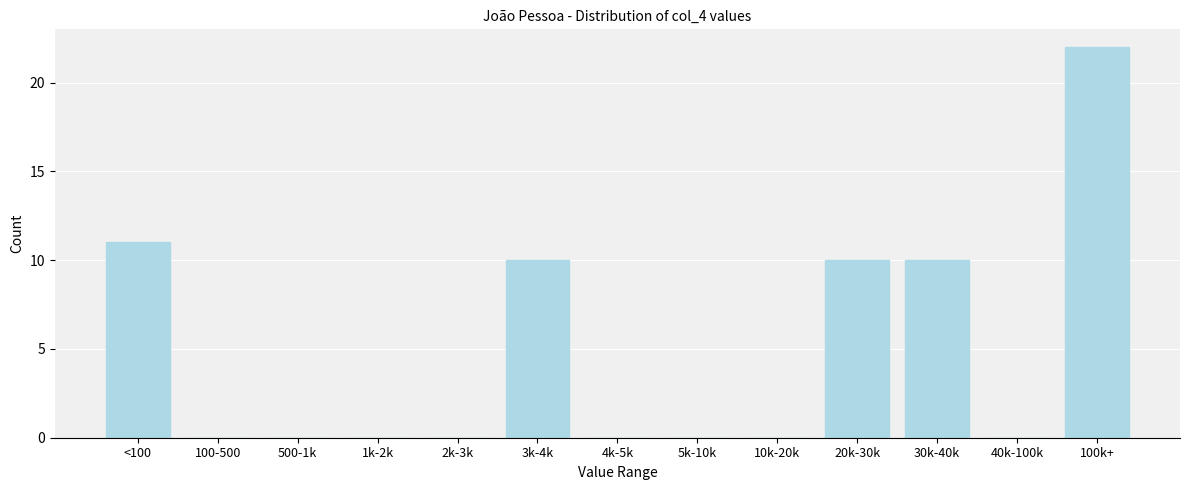

Reading right to left, what are all the values shown in this chart?

100k+=22	40k-100k=0	30k-40k=10	20k-30k=10	10k-20k=0	5k-10k=0	4k-5k=0	3k-4k=10	2k-3k=0	1k-2k=0	500-1k=0	100-500=0	<100=11